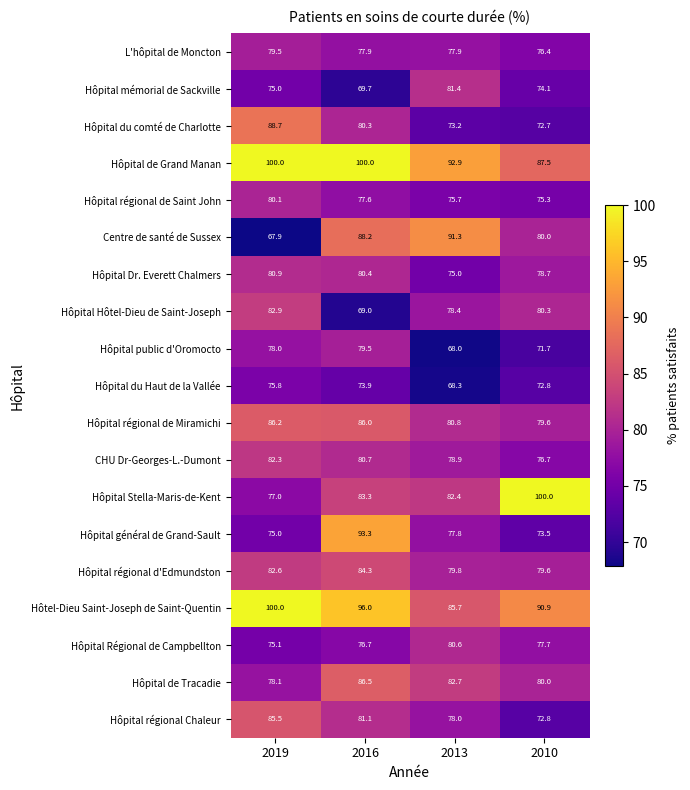

What is the total value across all series at 2019?

1550.6